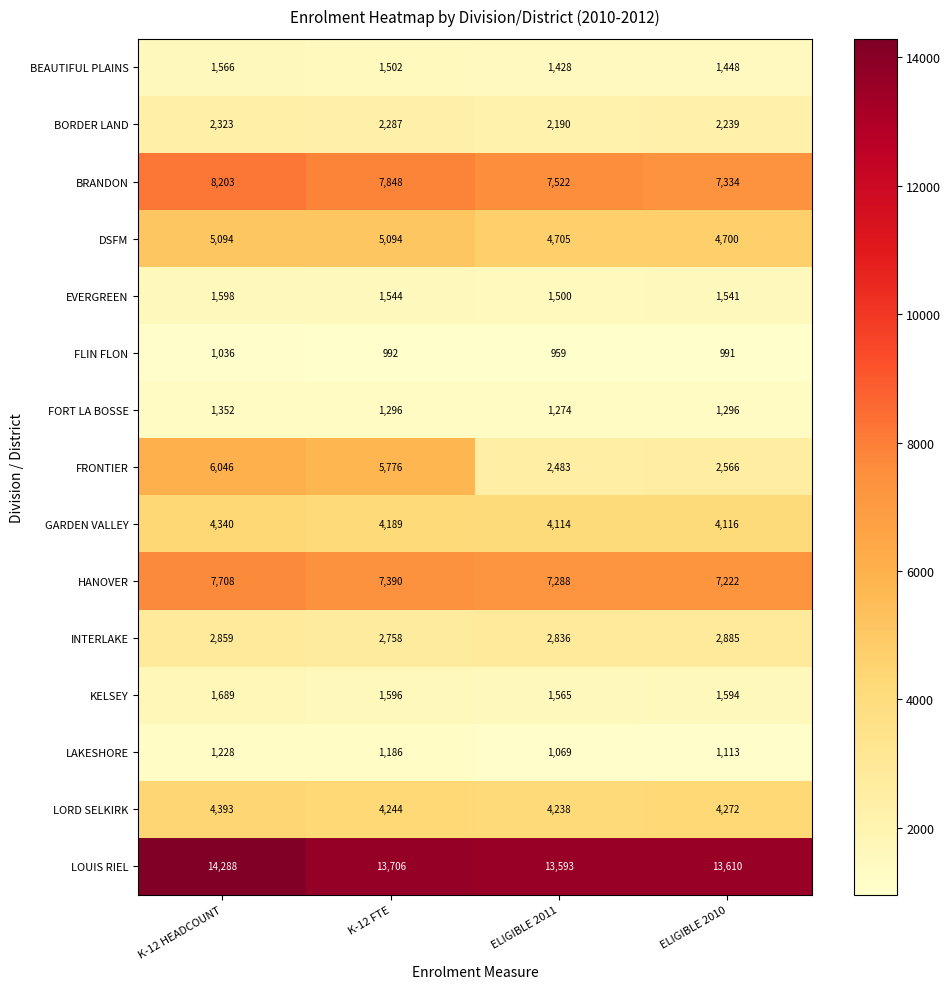

At which label does HANOVER first exceed 7390?

K-12 HEADCOUNT